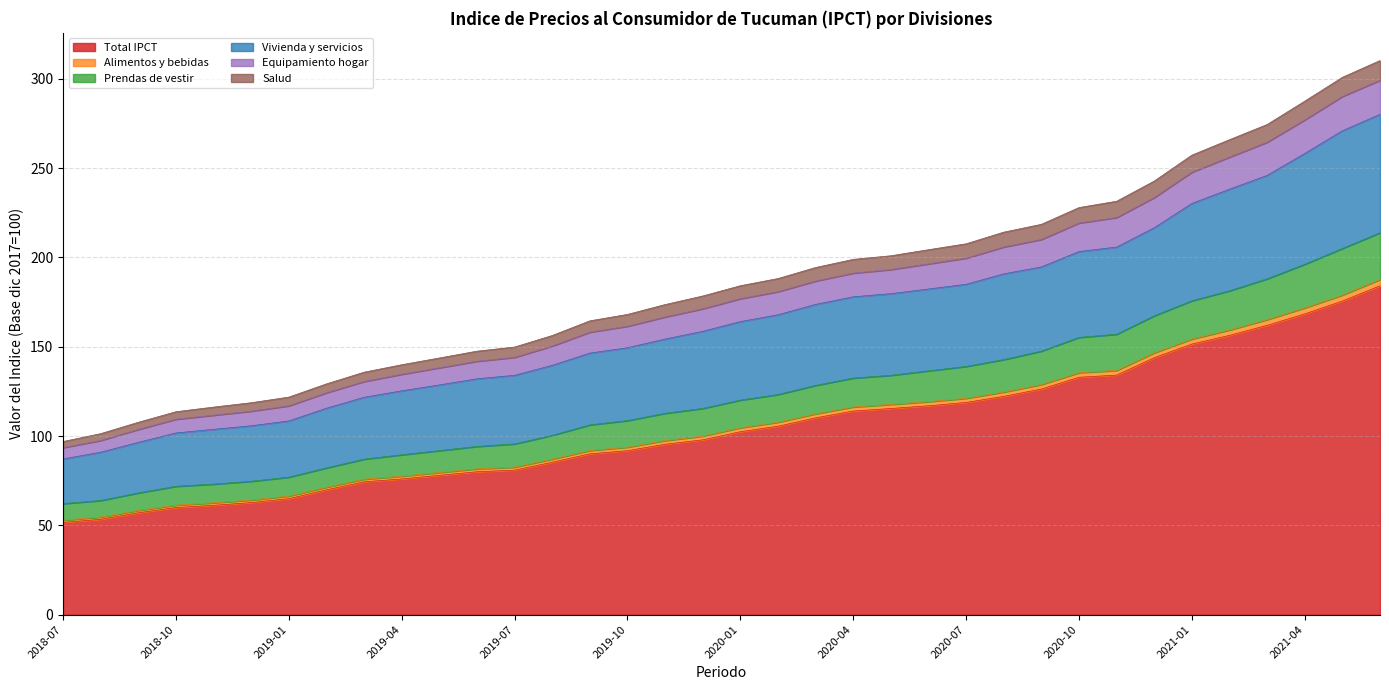

Does the chart display data point markers on the line(s)?

No